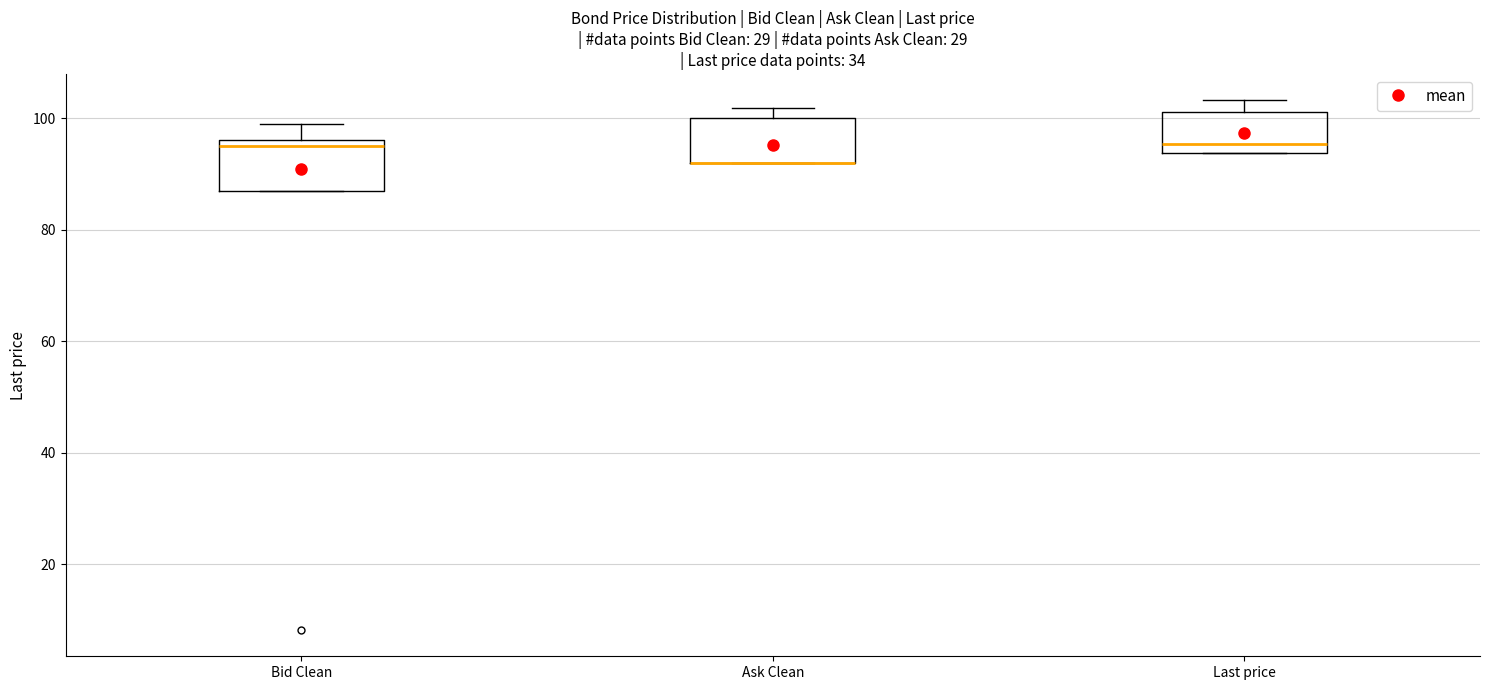

Reading left to right, read every box against the y-axis: the position of its median line, the range the box covers, and the ends of its whiskers. The values are not printed on the chart, so give them approximately, as read against the axis.

Bid Clean: median 96 (just below the box's upper edge), box 88 to 96, whiskers 88 to 100
Ask Clean: median 92 (drawn on the box's lower edge), box 92 to 100, whiskers 92 to 102
Last price: median 96, box 94 to 102, whiskers 94 to 104